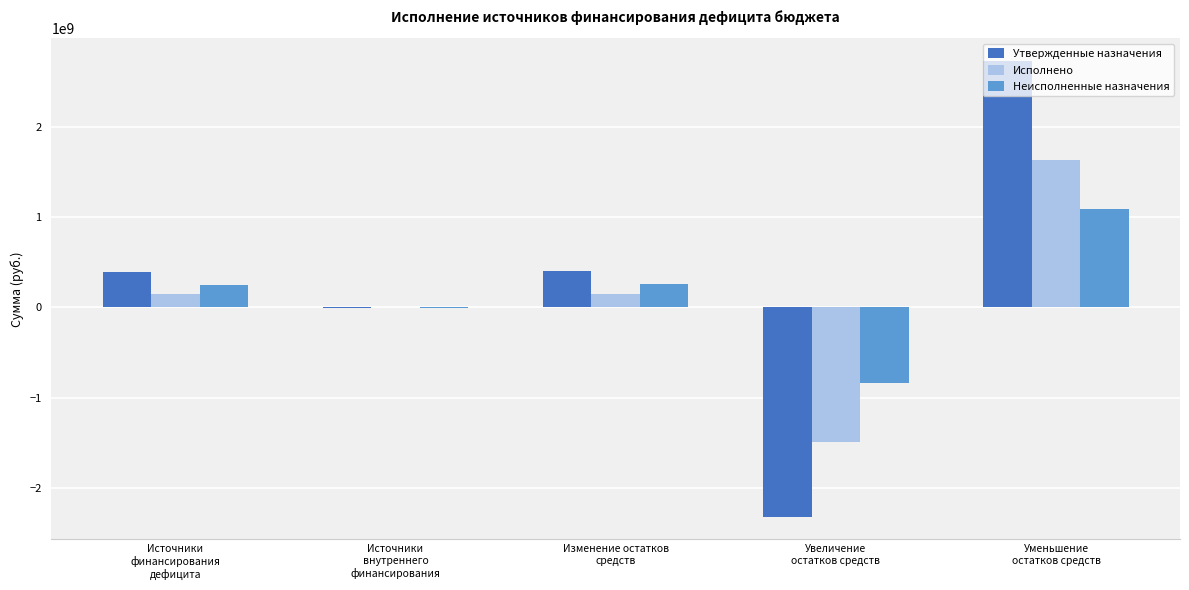

How many categories are shown in the chart?

5